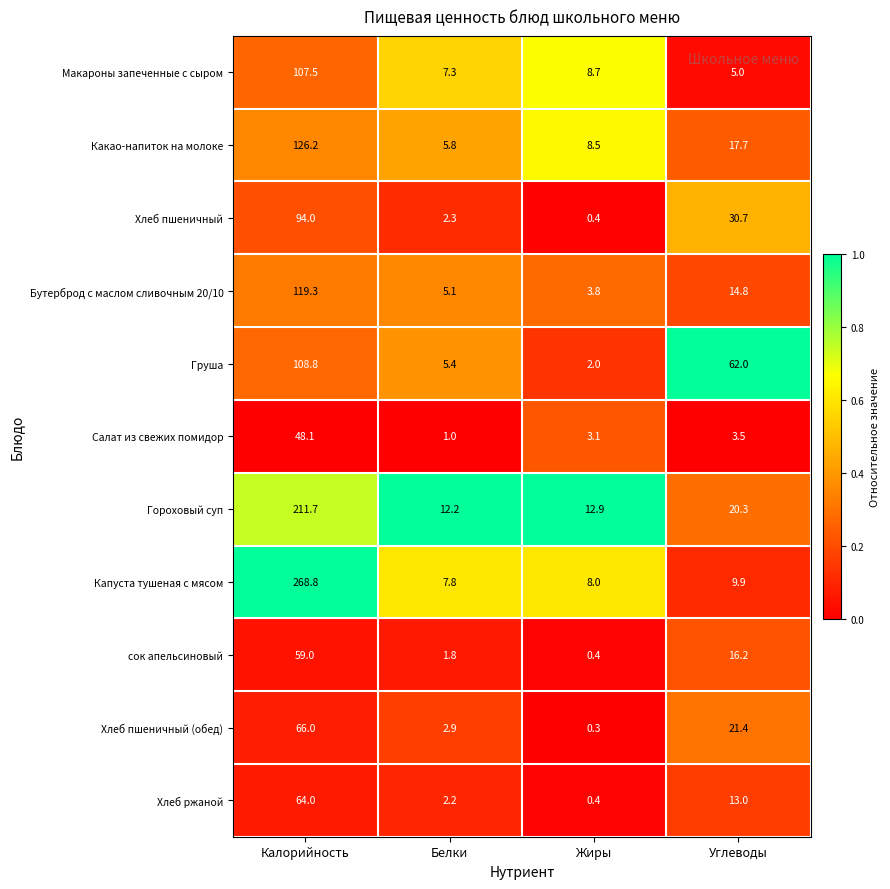

Which series has the largest total across all categories?

Капуста тушеная с мясом